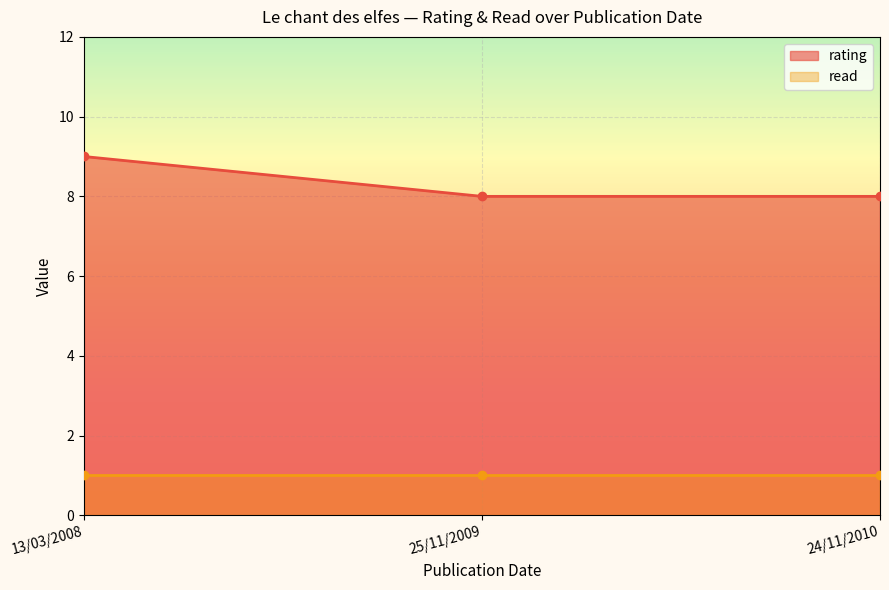

What is the ratio of the value at 13/03/2008 to the value at 24/11/2010?

1.1